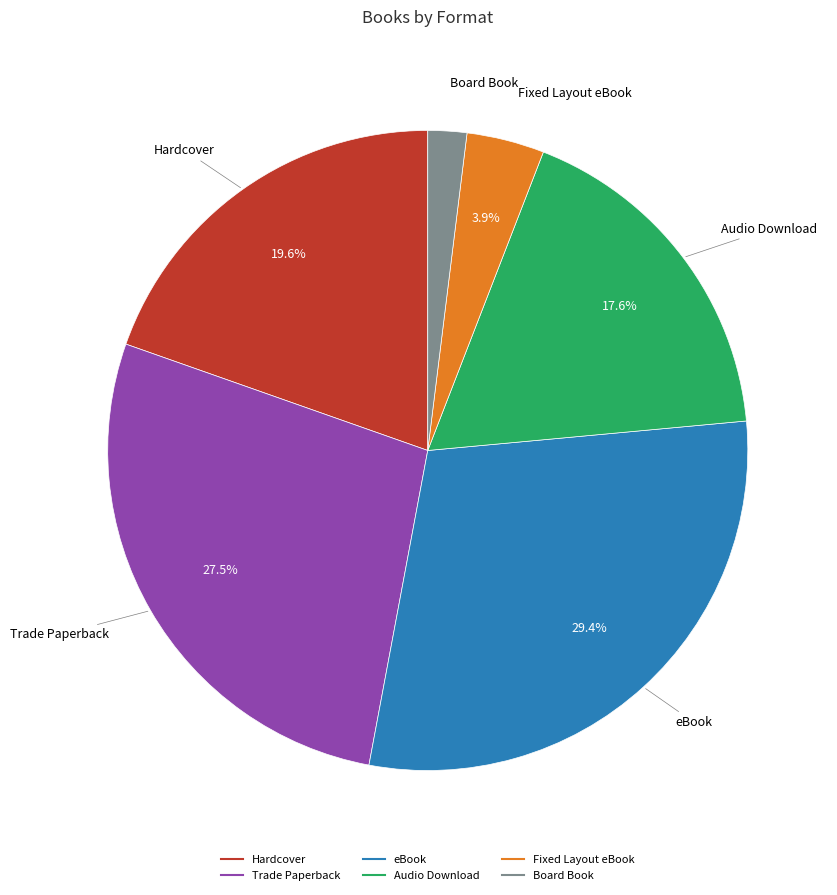

What percentage do eBook and Hardcover together represent?

49.0%